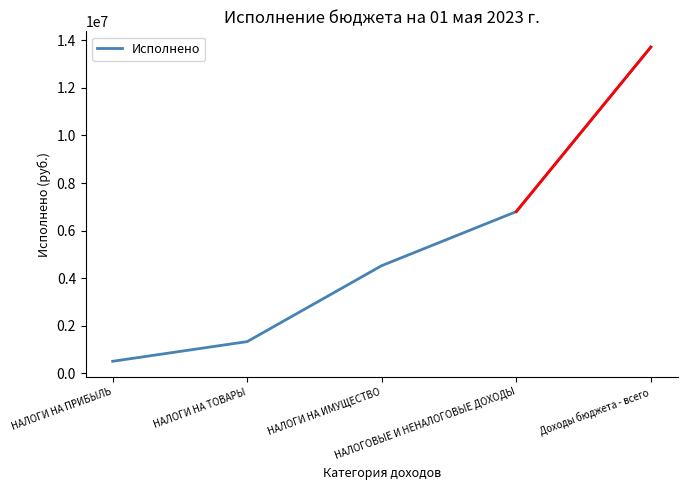

Is it true that the value at Доходы бюджета - всего is 13712976.7?

True